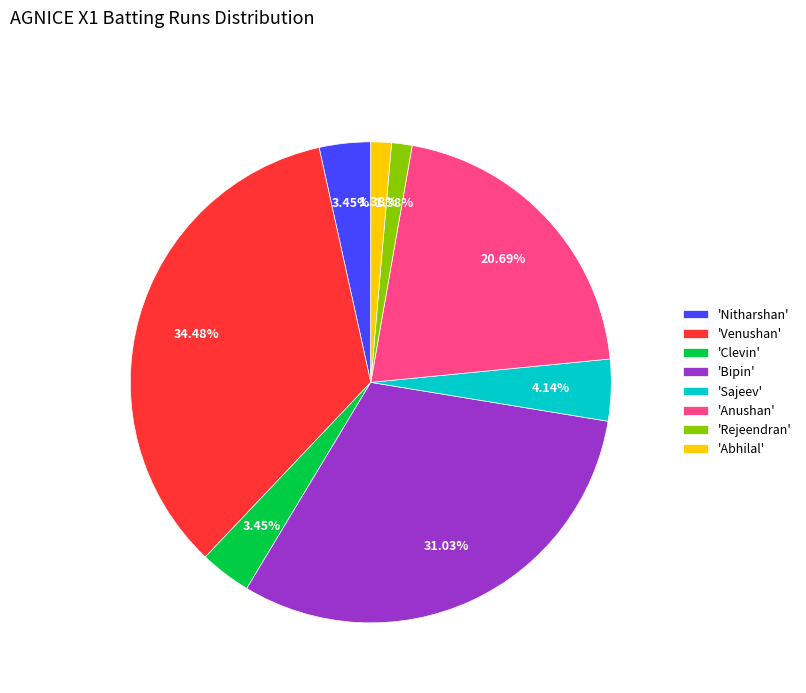

Which has a higher value, 'Rejeendran' or 'Bipin'?

'Bipin'